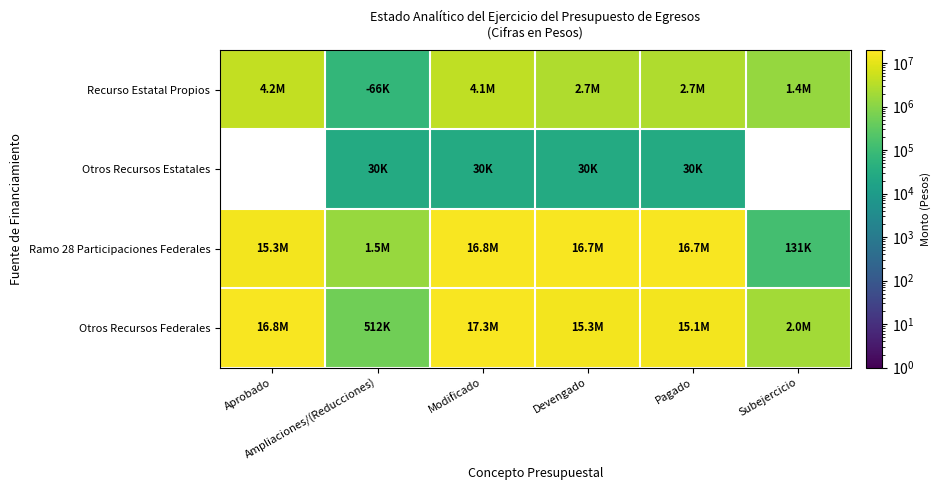

Which category has the lowest value across all series?

Ampliaciones/(Reducciones)